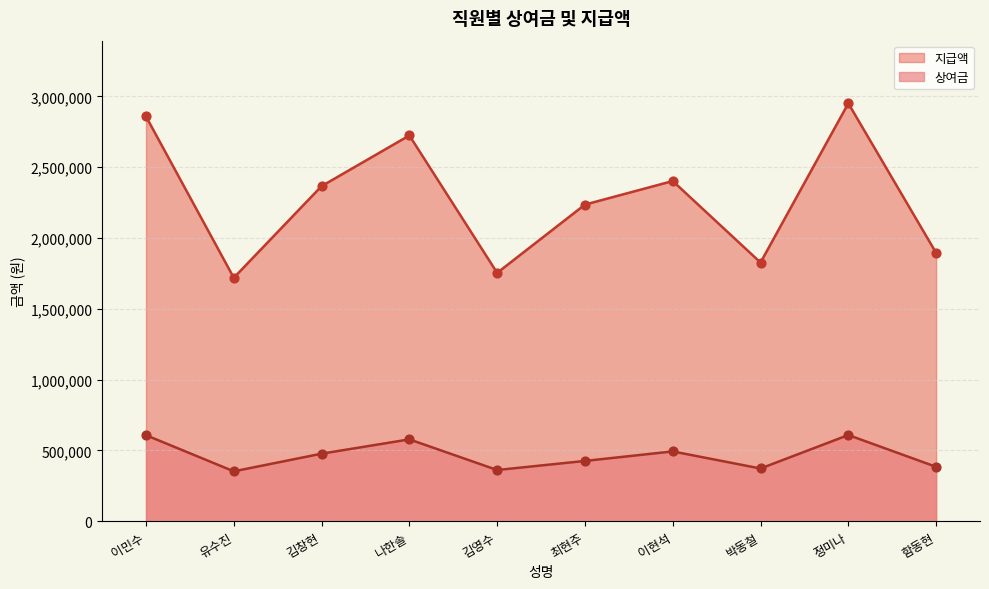

Is the value of 지급액 at 유수진 greater than the value of 상여금 at 김창현?

Yes